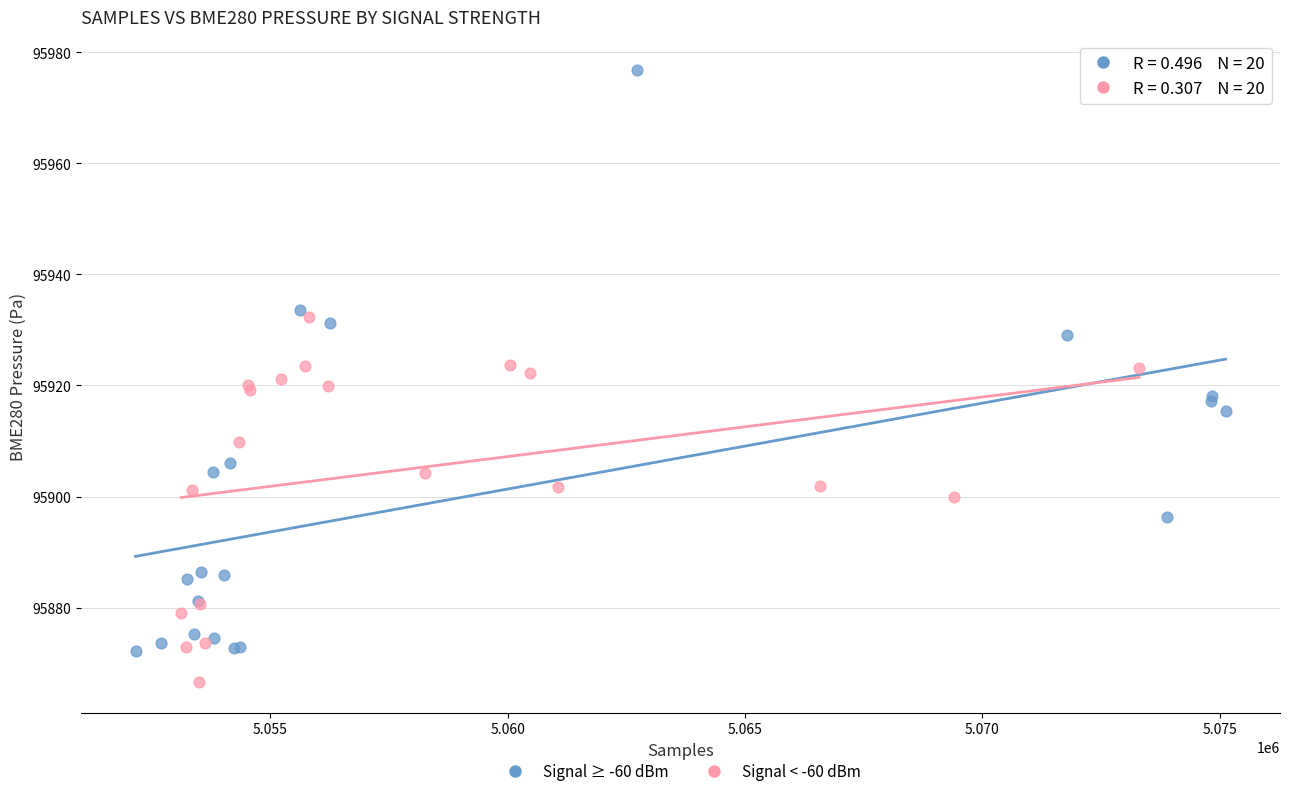

Which series has the largest Y range (max minus min)?

Signal ≥ -60 dBm